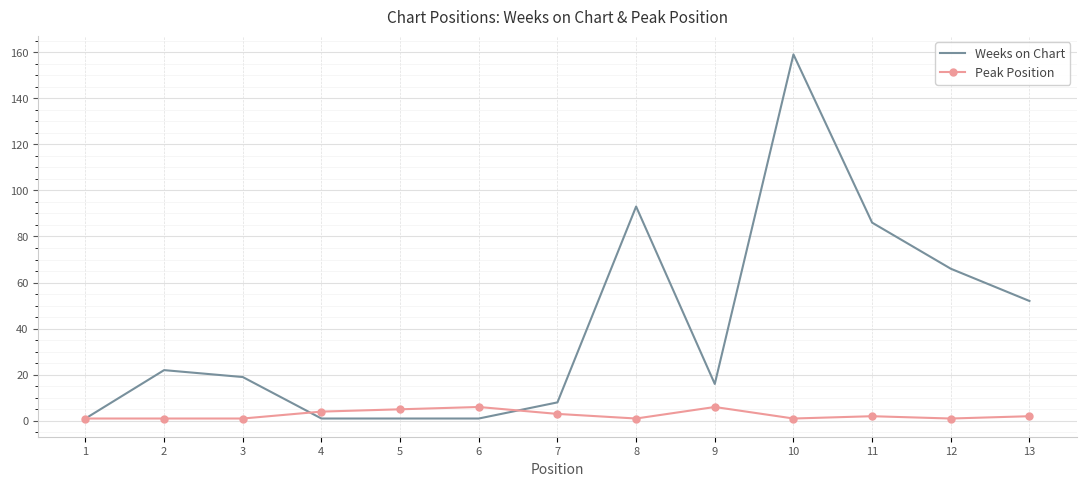

Where is the first local maximum for Weeks on Chart?

2